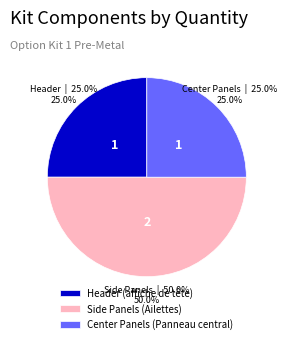

Is the sum of Header (affiche de tête) and Side Panels (Ailettes) greater than half?

Yes